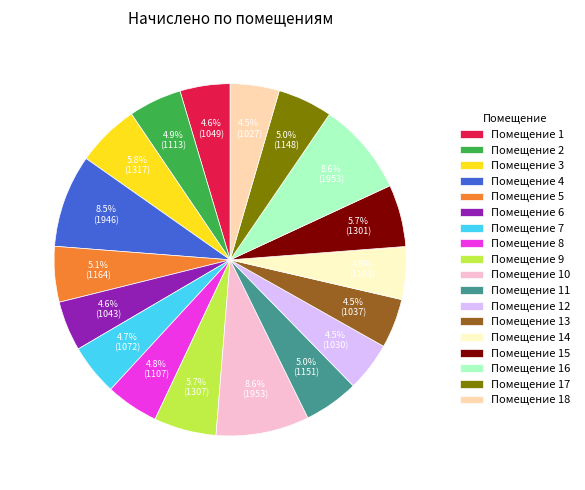

Is Помещение 9 the majority of the pie?

No